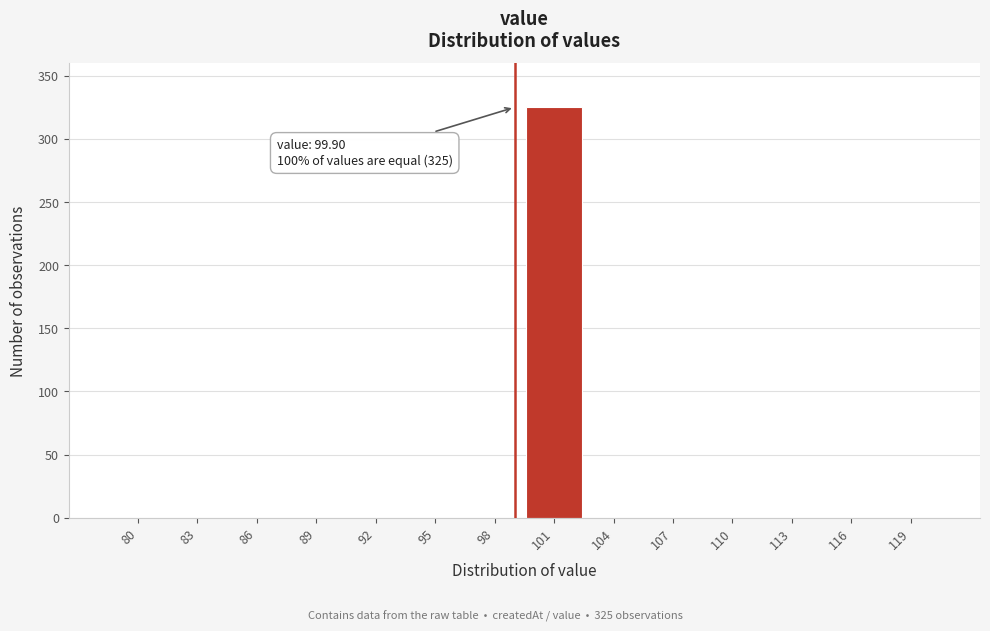

Reading right to left, list all the values displayed in this chart.

119=0	116=0	113=0	110=0	107=0	104=0	101=325	98=0	95=0	92=0	89=0	86=0	83=0	80=0